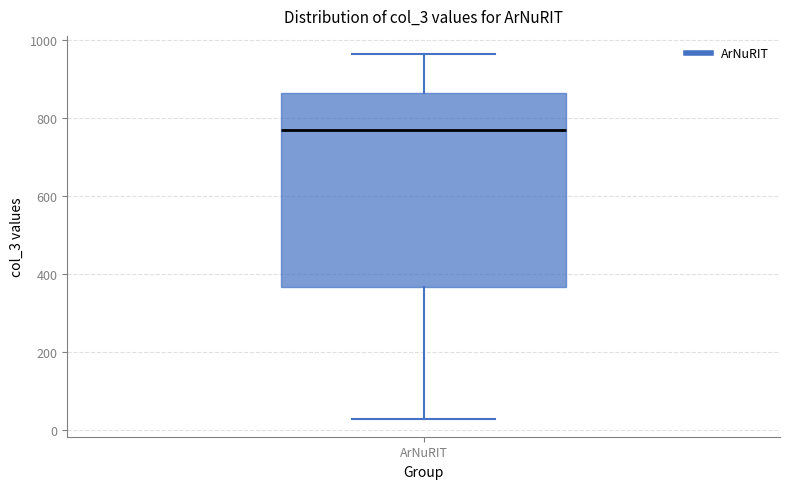

Read this box plot against the y-axis: the position of the median line, the range covered by the box, and the ends of both whiskers. The values are not printed on the chart, so give them approximately, as read against the axis.

median 760, box 360 to 860, whiskers 20 to 960